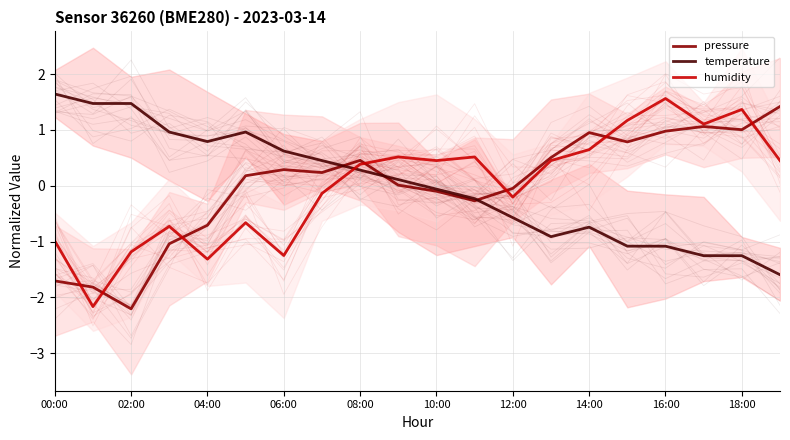

Does the chart display data point markers on the line(s)?

No